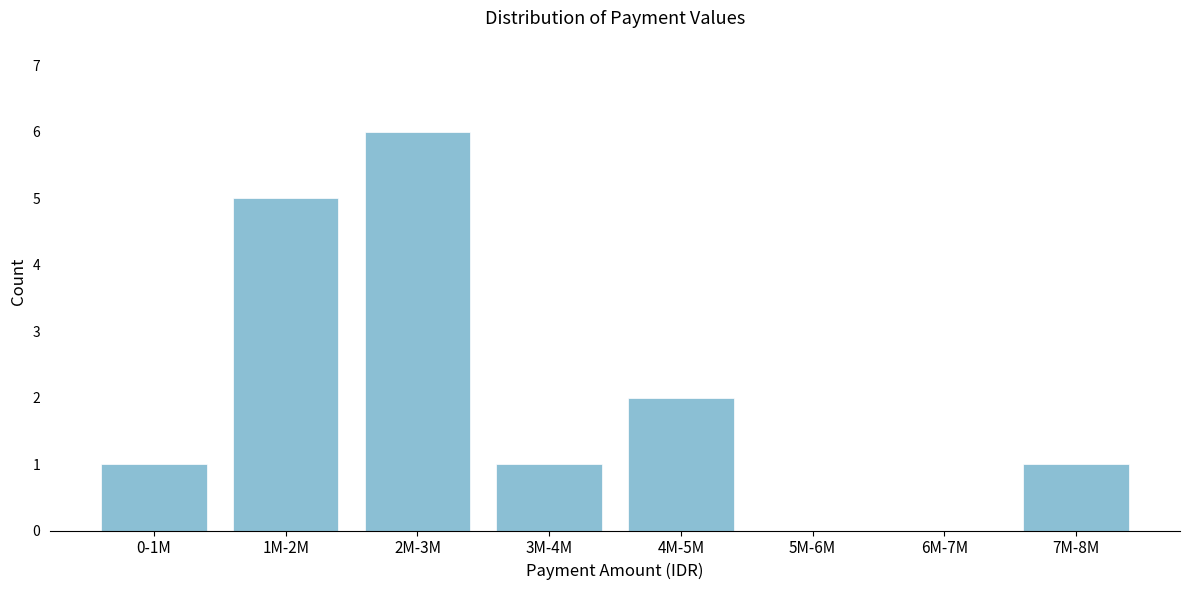

Reading right to left, list all the values displayed in this chart.

7M-8M=1	6M-7M=0	5M-6M=0	4M-5M=2	3M-4M=1	2M-3M=6	1M-2M=5	0-1M=1